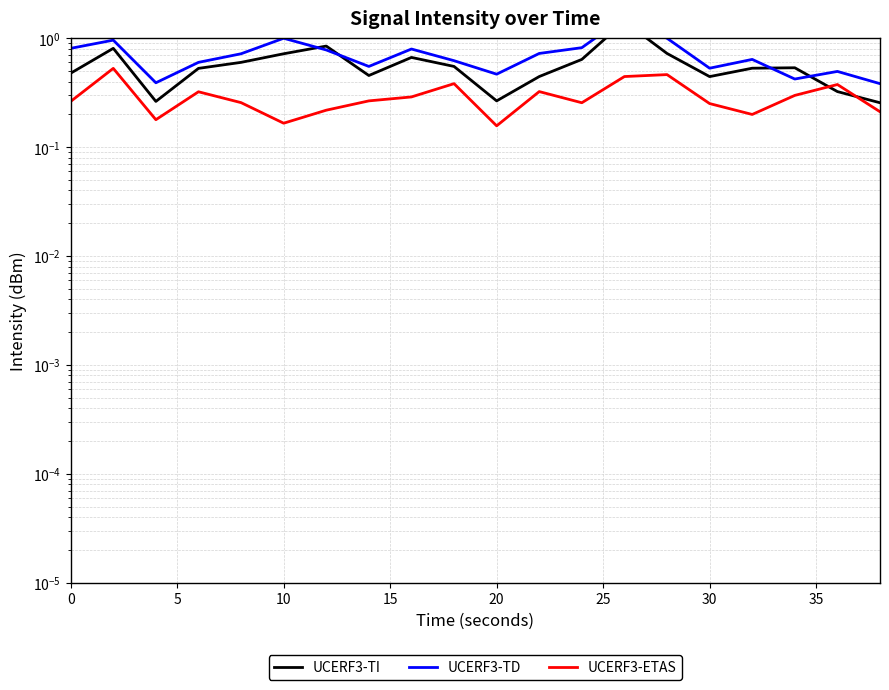

What are all the series names shown in the legend?

UCERF3-TI, UCERF3-TD, UCERF3-ETAS